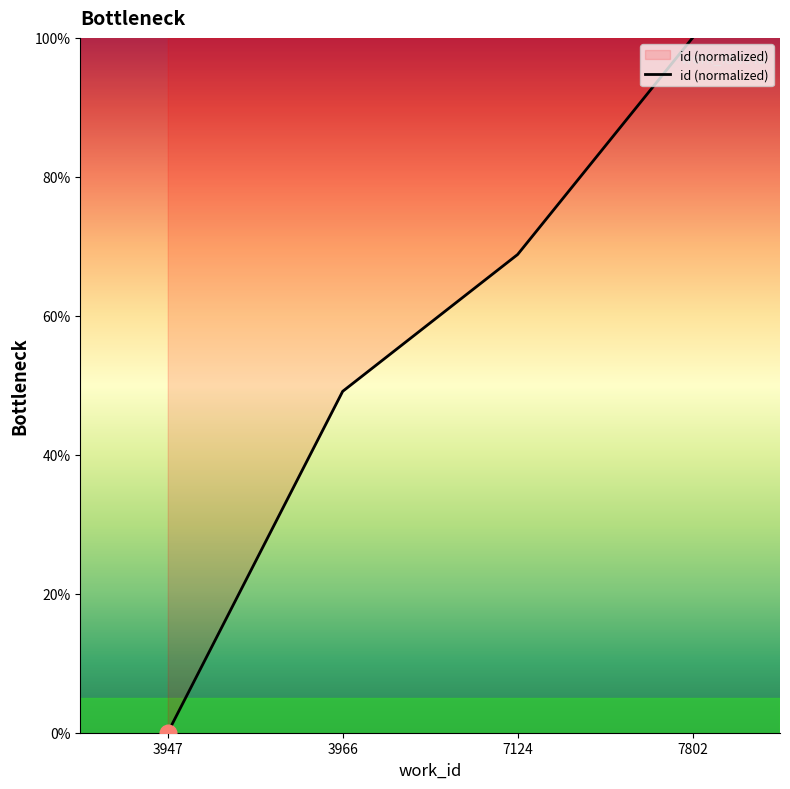

Rank the categories by value from lowest to highest.

3947, 3966, 7124, 7802